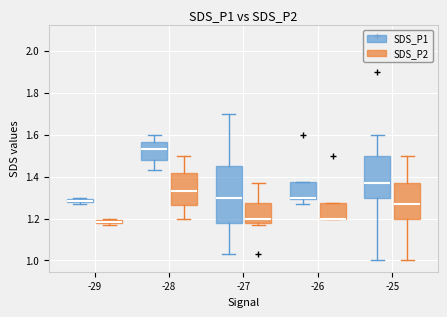

Comparing the boxes themselves (not the whiskers), which one is the tallest?

-27 (SDS_P1)